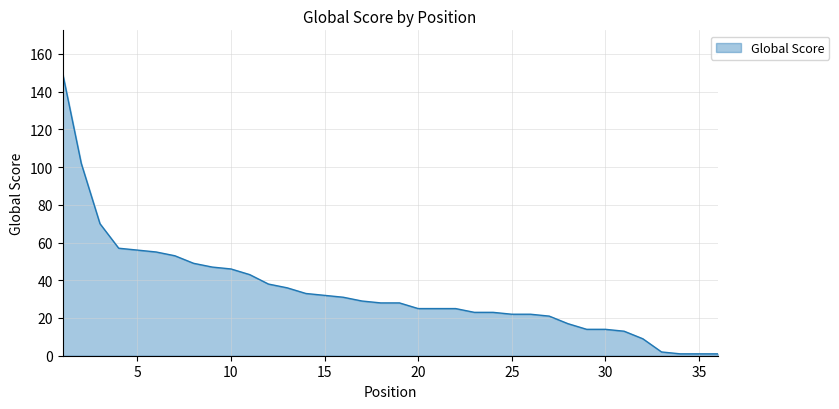

What is the maximum value shown in the chart?

150